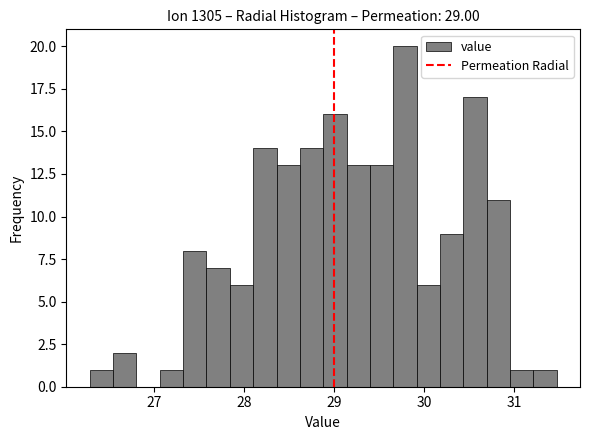

Read against the x-axis, roughly where is the centre of the tallest bar?

29.8